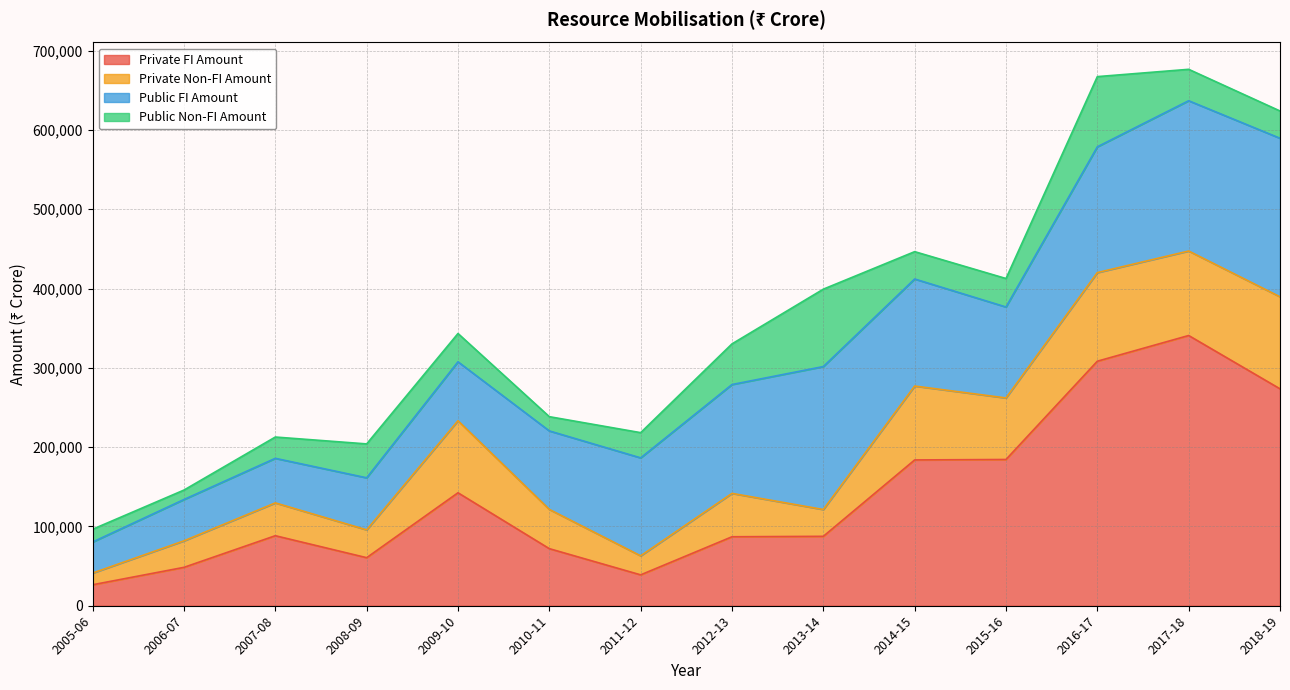

How many data points in Public FI Amount are less than 123507?

7